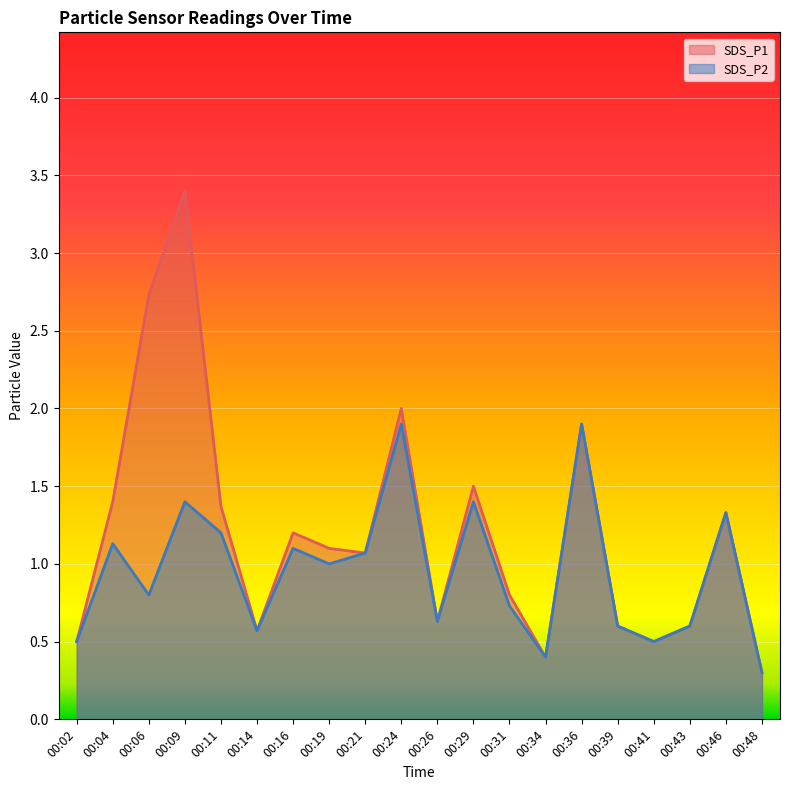

Which series changed the most between 00:21 and 00:31?

SDS_P2